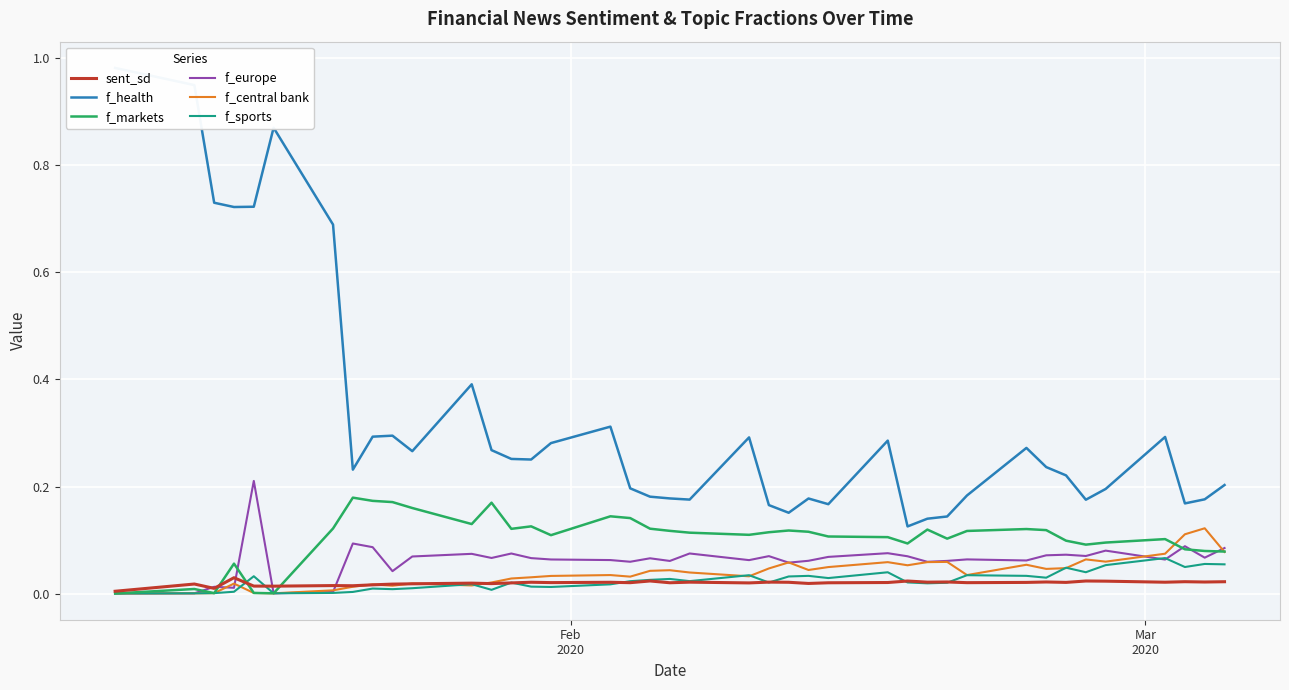

List the series in order of their peak value, highest first.

f_health, f_europe, f_markets, f_central bank, f_sports, sent_sd